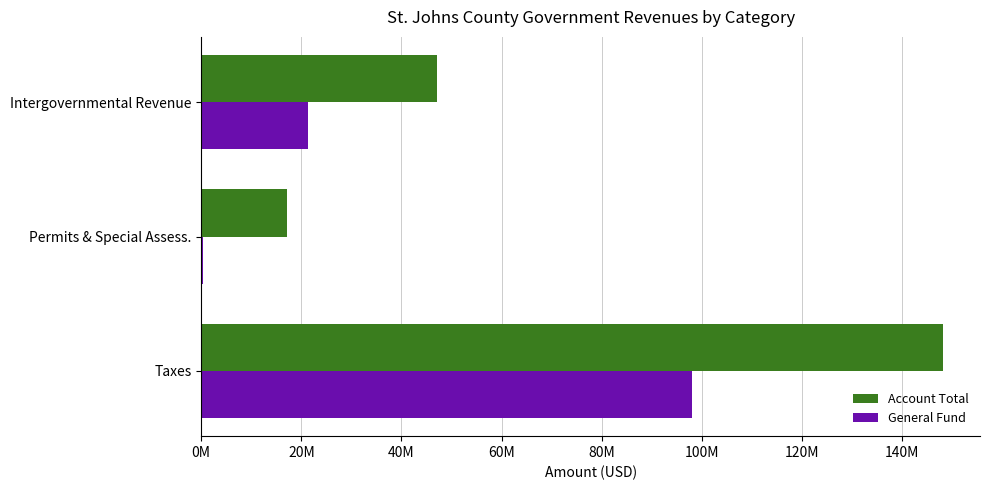

Reading left to right, list all the values displayed in this chart.

Account Total: 148162297	17168041	47108692
General Fund: 98125430	282726	21351531